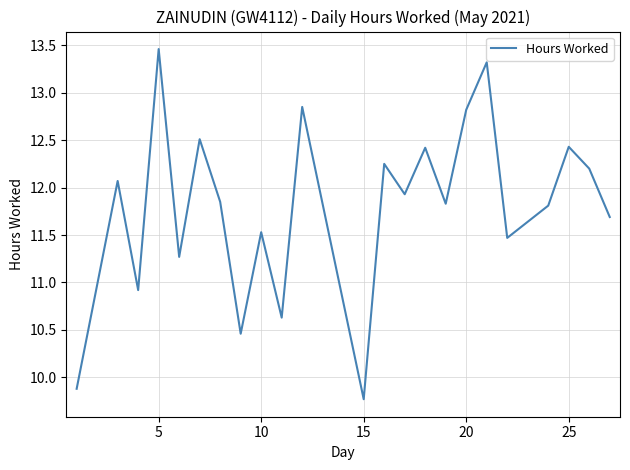

What is the minimum value shown in the chart?

9.8